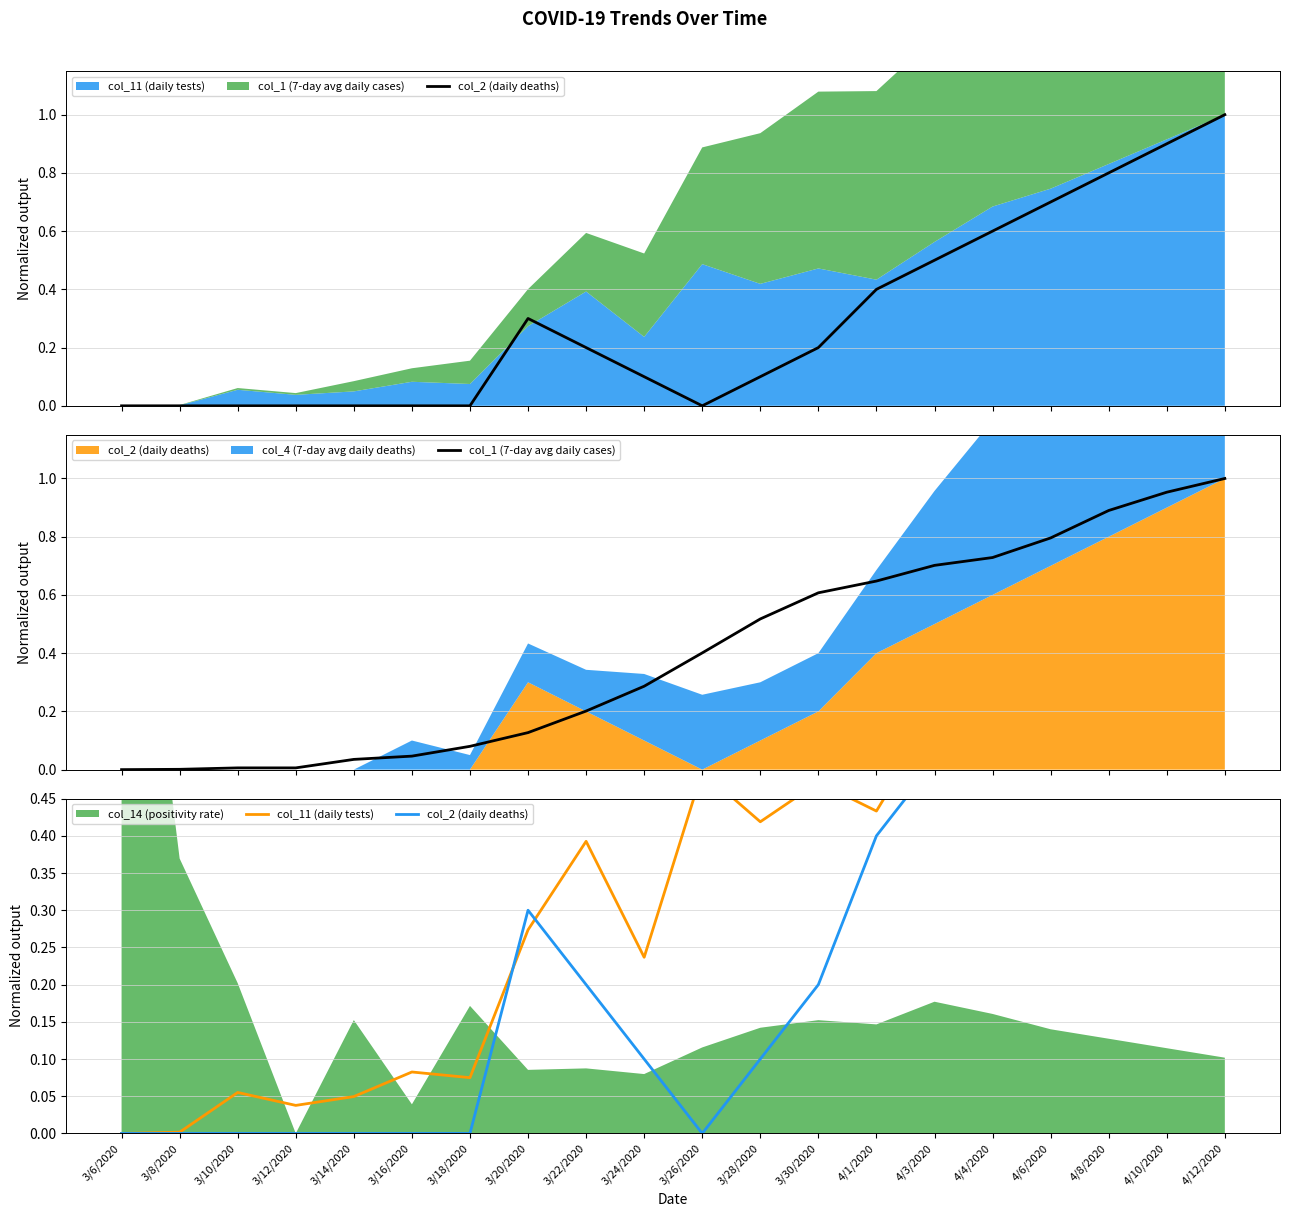

Does the chart have visible grid lines?

Yes